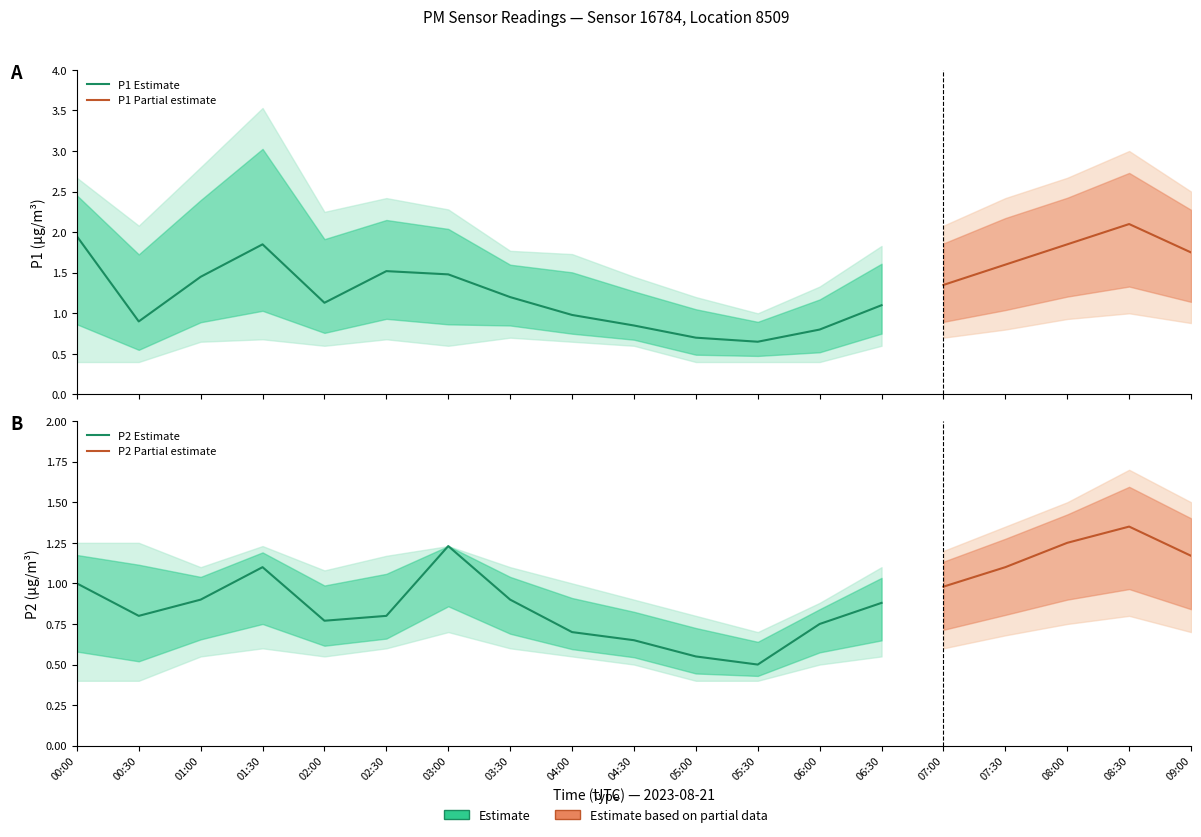

How many categories are shown in the chart?

19